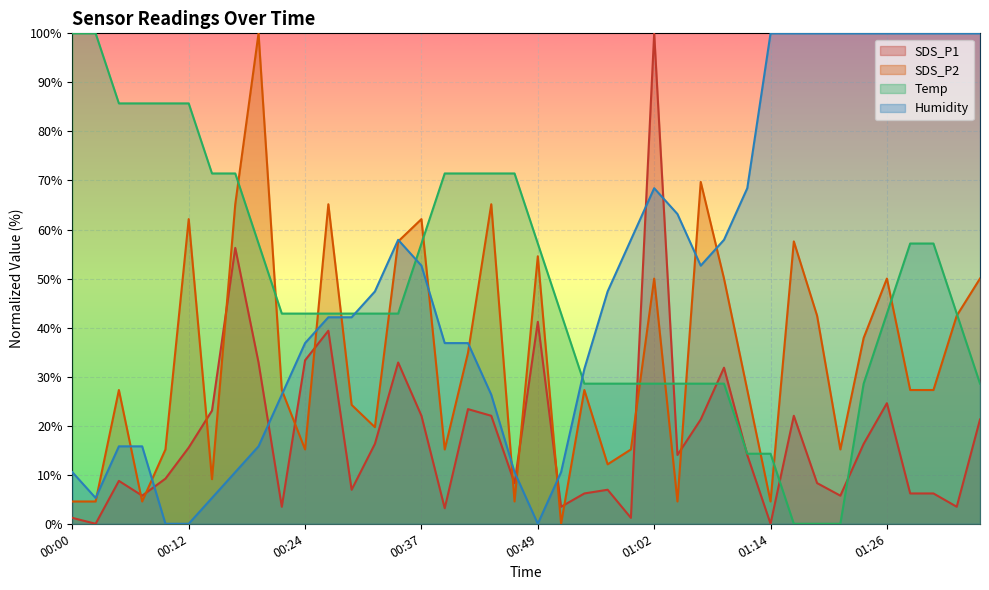

True or false: Temp has more than 0 interior local peaks.

False